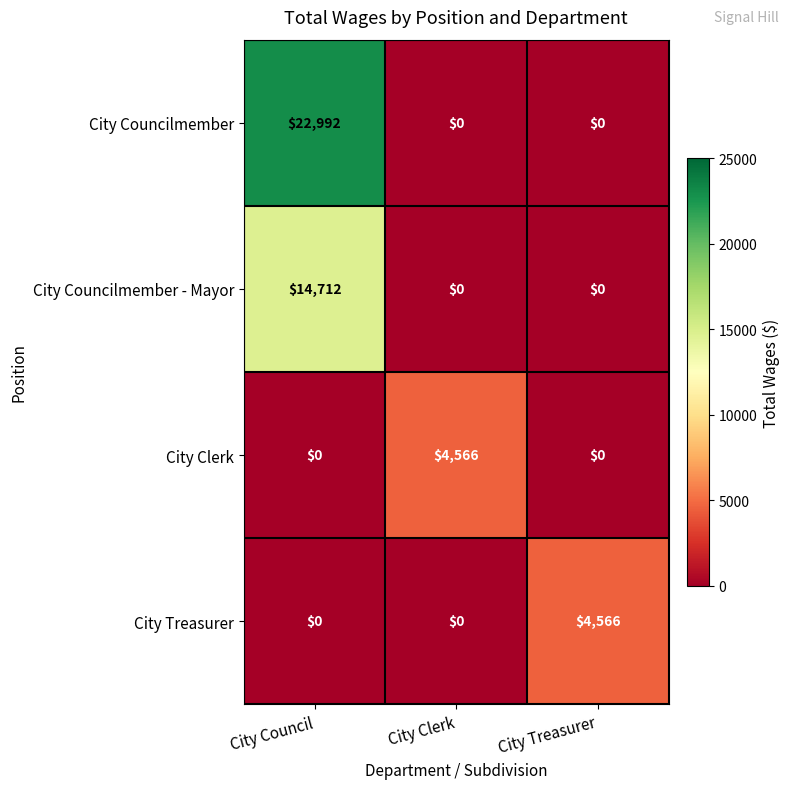

How many positive values does the City Councilmember - Mayor series have?

1